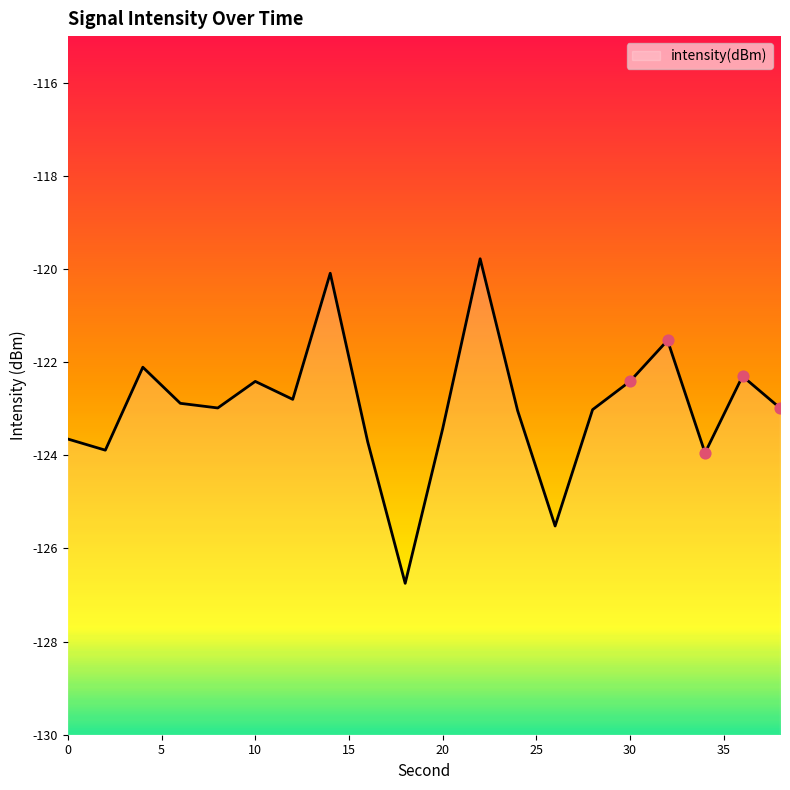

What is the change in value from 4 to 6?

-0.8